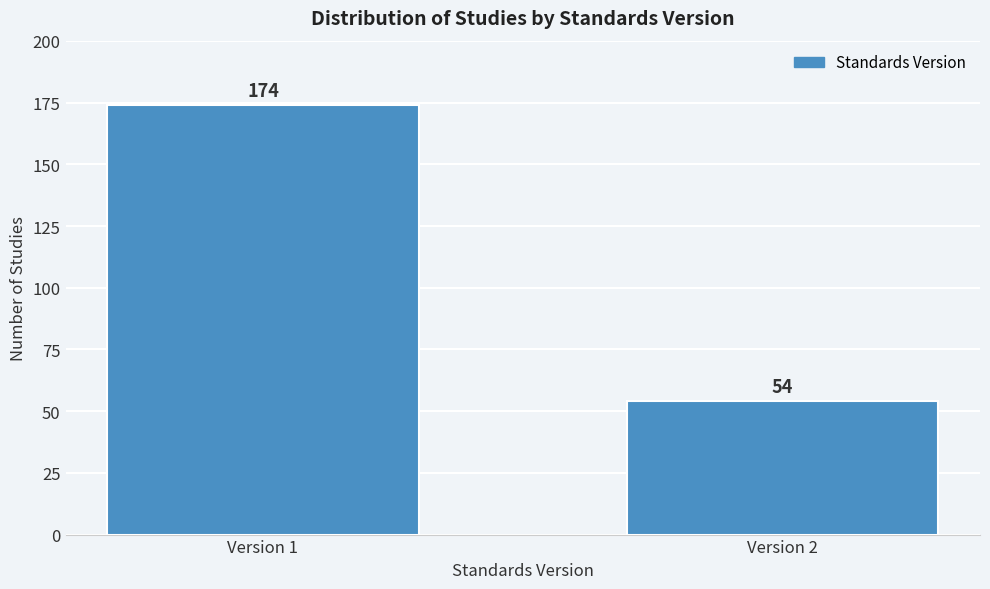

Reading right to left, transcribe all the data shown in this chart.

54	174